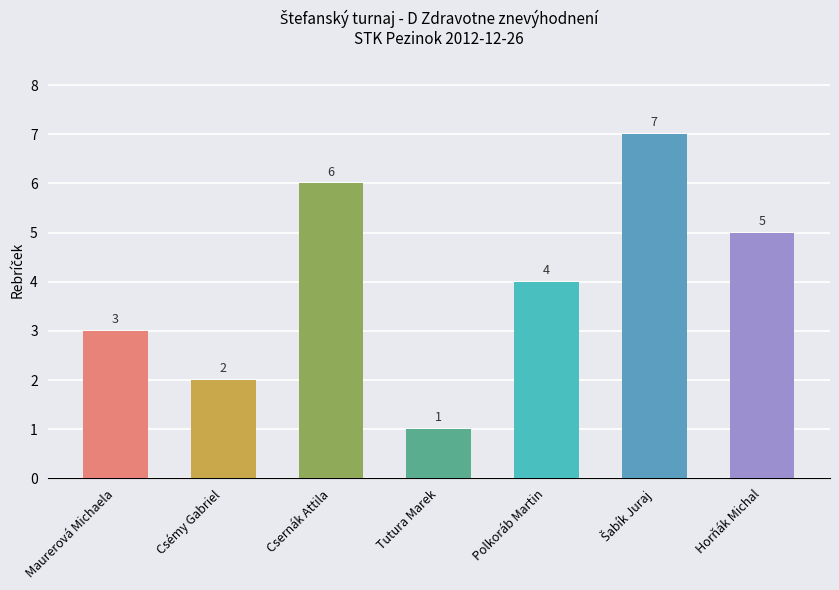

At which label is the value closest to 4?

Polkoráb Martin